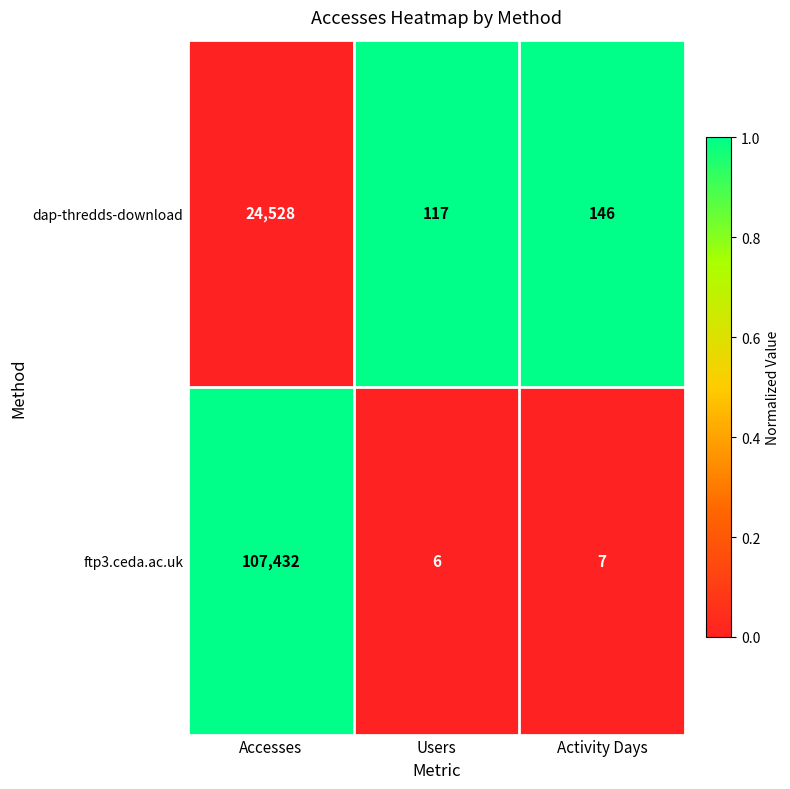

Reading left to right, extract all data points from this chart.

dap-thredds-download: 24528	117	146
ftp3.ceda.ac.uk: 107432	6	7